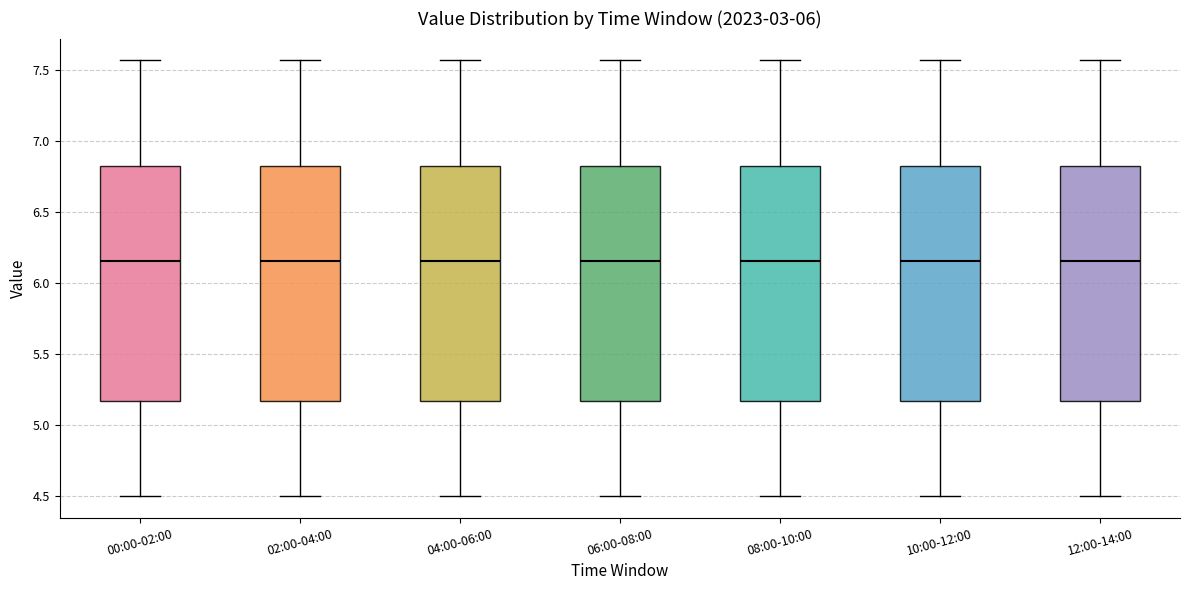

Where does the lower whisker of the box for 06:00-08:00 end on the y-axis? The values are not printed on the chart, so give them approximately, as read against the axis.

4.50